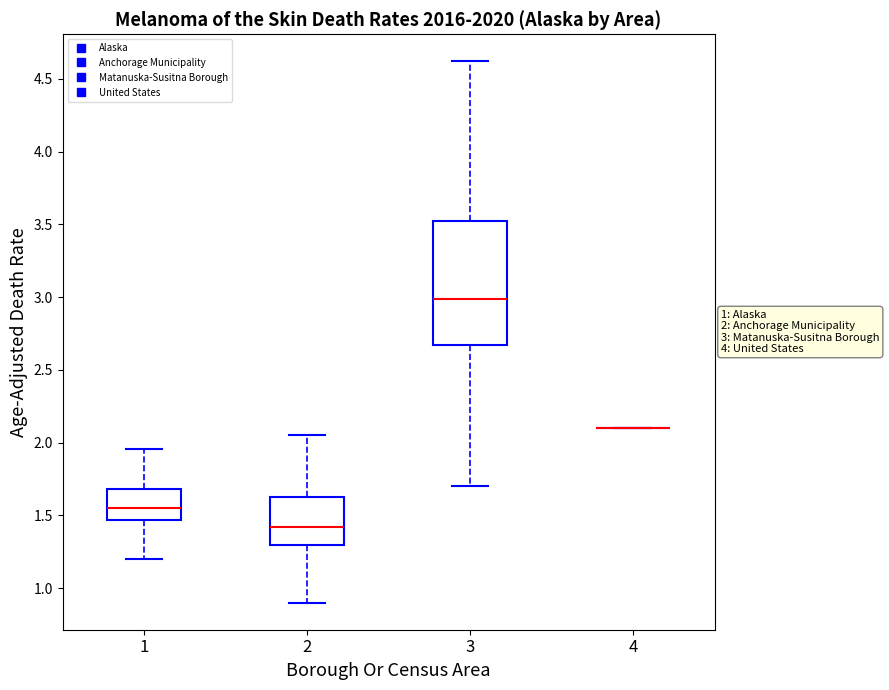

Comparing the boxes themselves (not the whiskers), which one is the tallest?

3